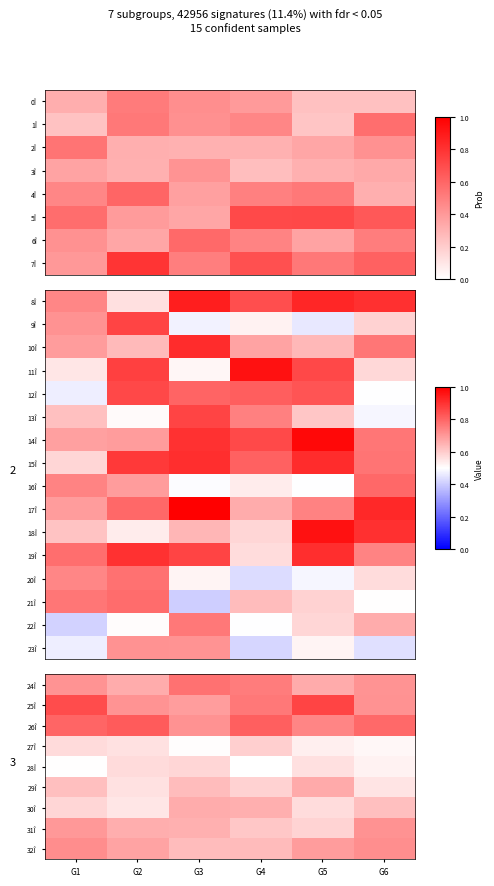

At which label does 31Î reach its peak?

G6